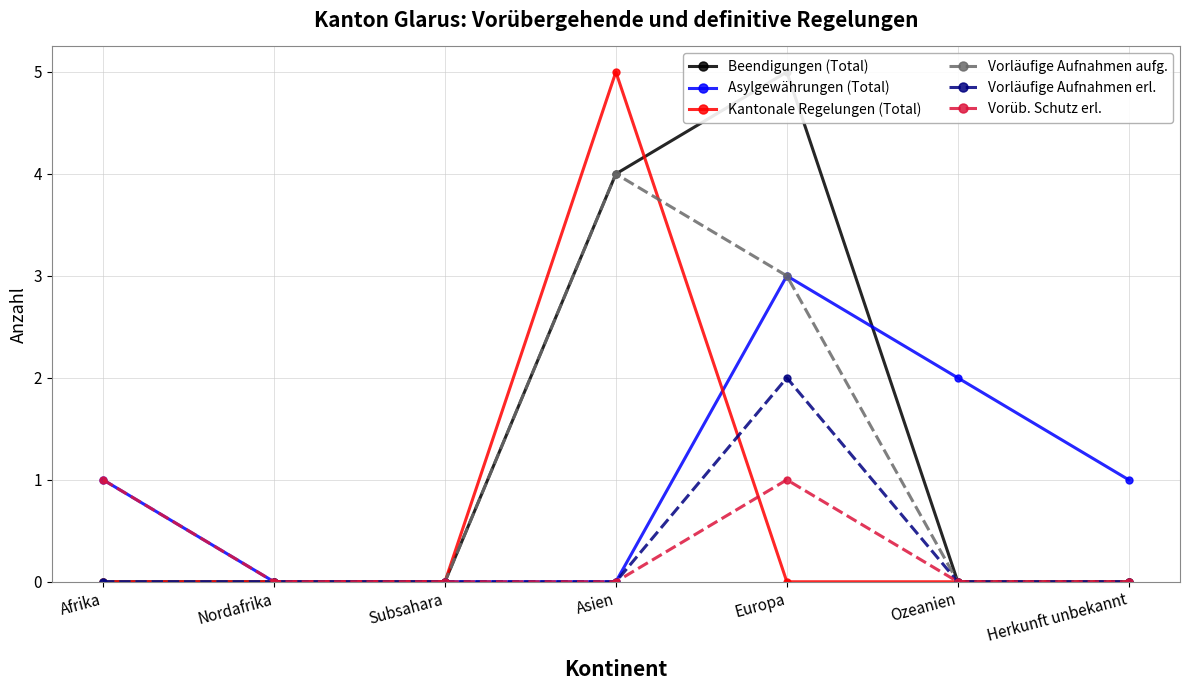

True or false: Vorläufige Aufnahmen erl. and Vorüb. Schutz erl. cross at least once.

False